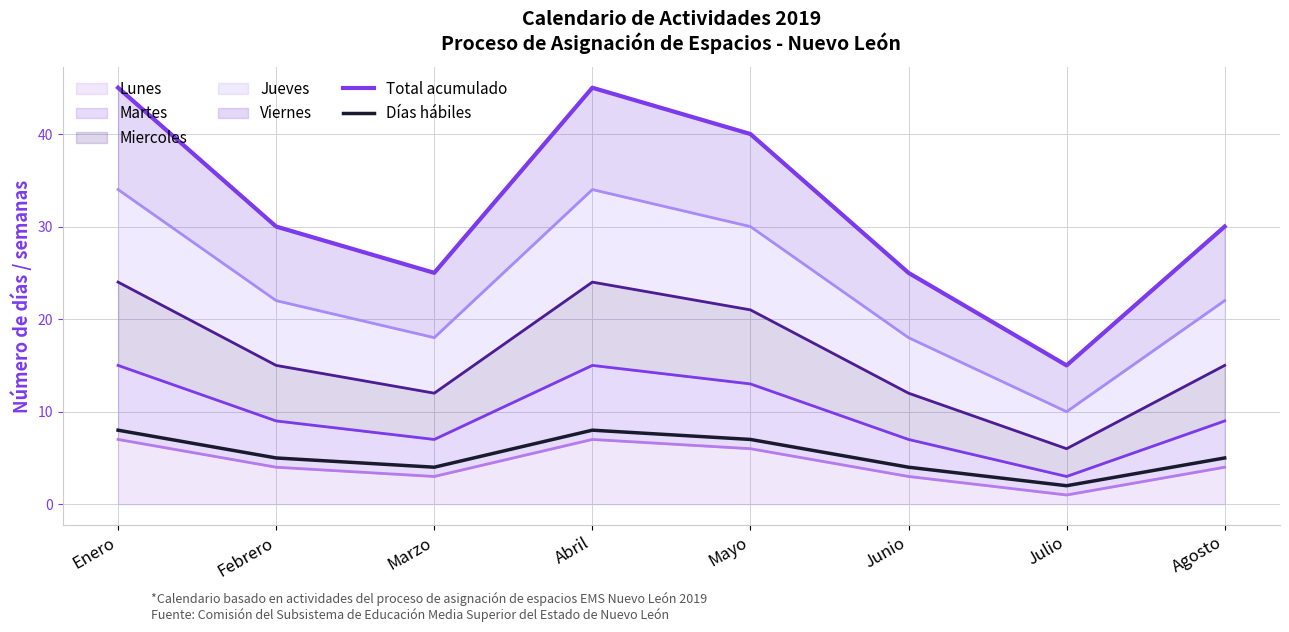

What is the value of the Días hábiles point at the 3rd from the left?

4